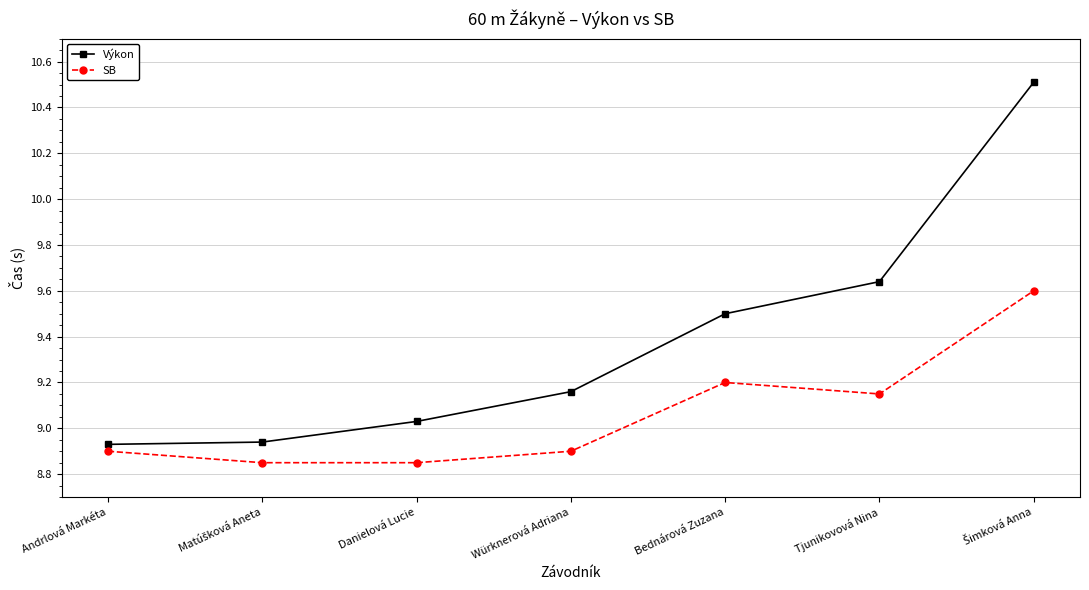

How many series are shown in this chart?

2